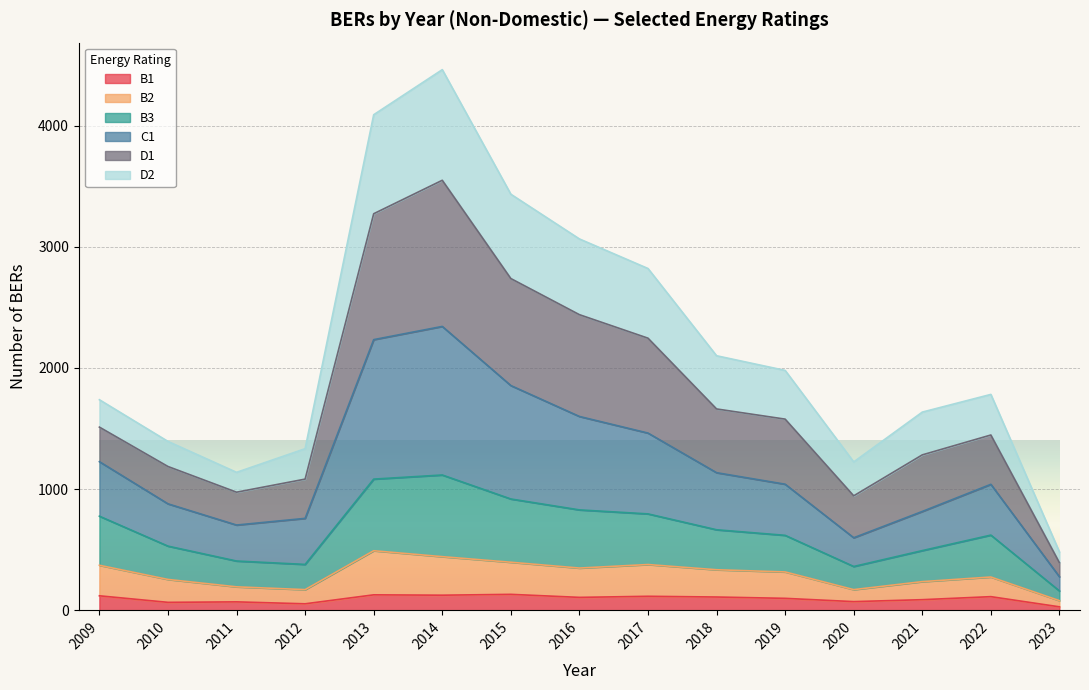

True or false: C1 and B3 cross at least once.

False